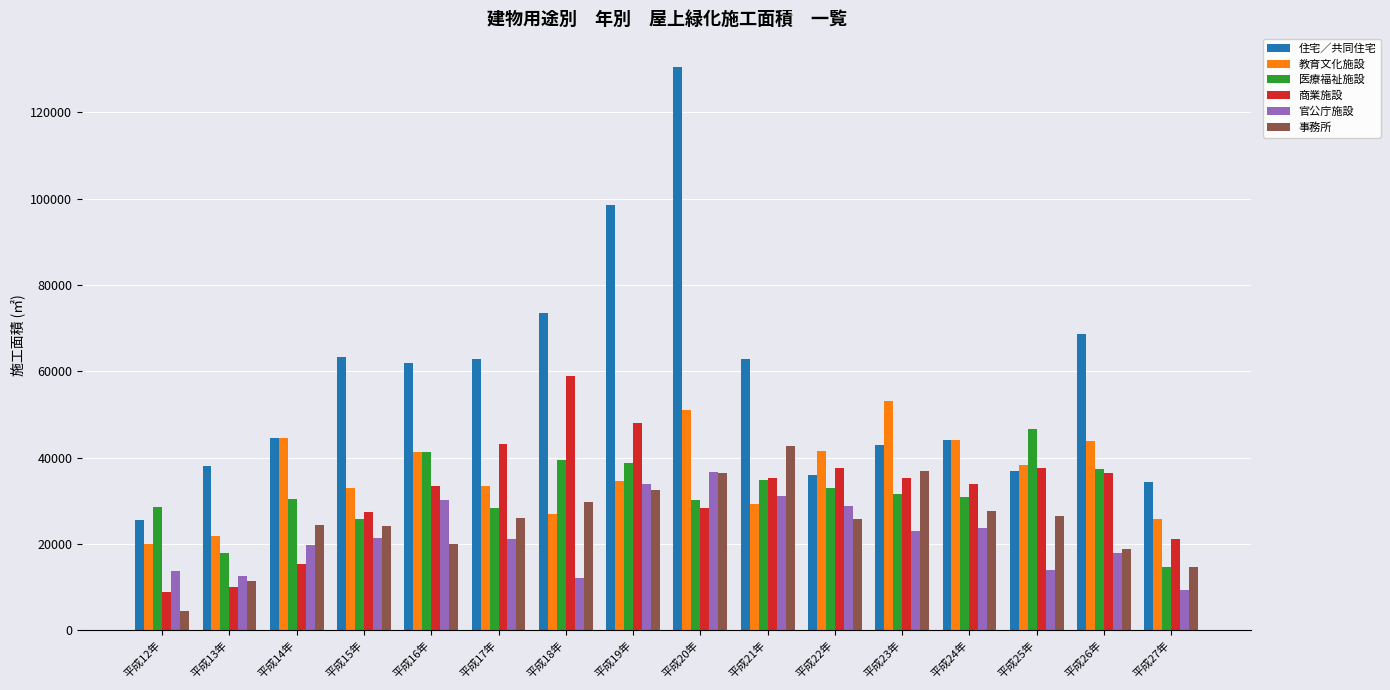

Which series changed the most between 平成17年 and 平成26年?

教育文化施設